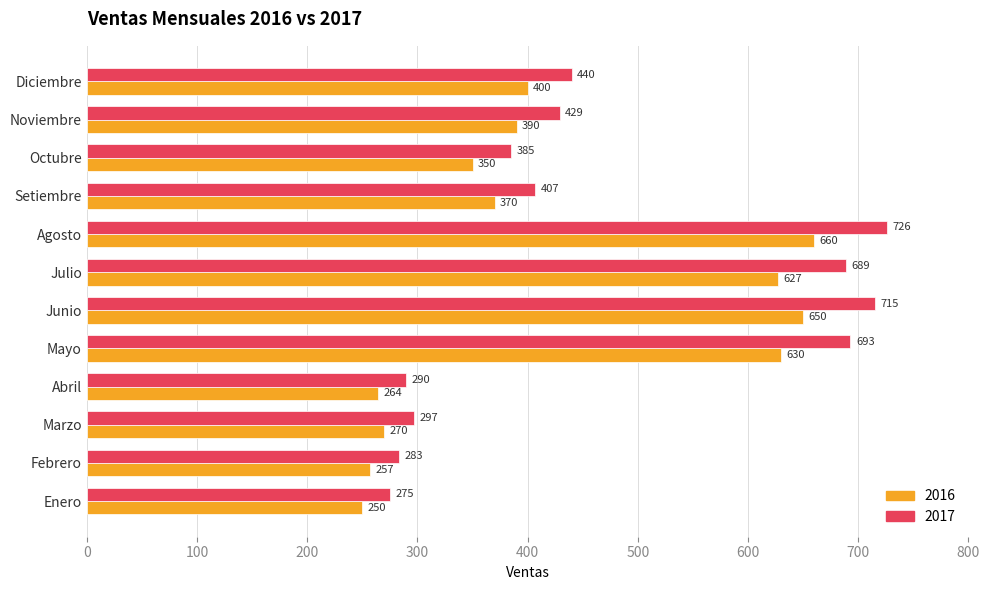

Count the number of data series in this chart.

2